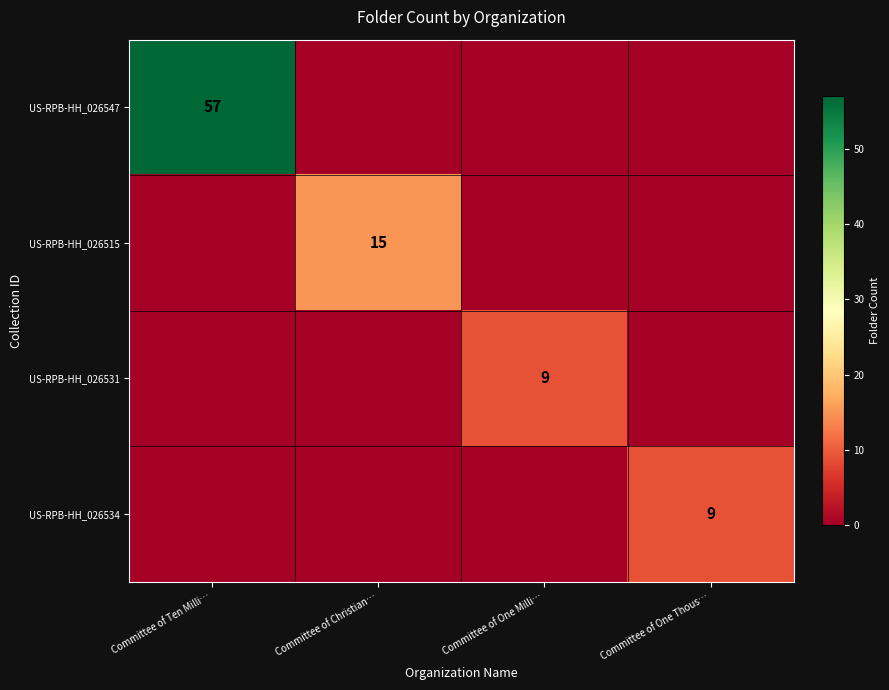

The US-RPB-HH_026531 series shows 9 at Committee of One Milli…. True or false?

True